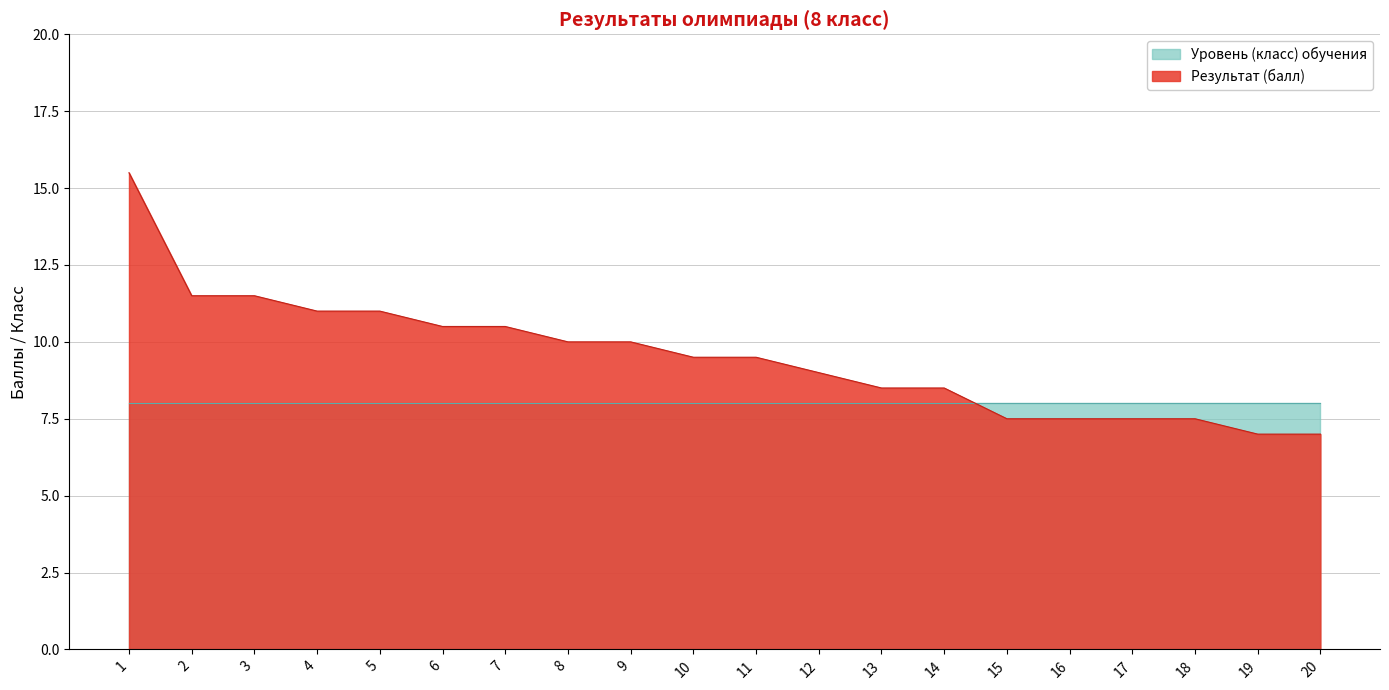

Reading left to right, what are all the values shown in this chart?

15.5	11.5	11.5	11.0	11.0	10.5	10.5	10.0	10.0	9.5	9.5	9.0	8.5	8.5	7.5	7.5	7.5	7.5	7.0	7.0